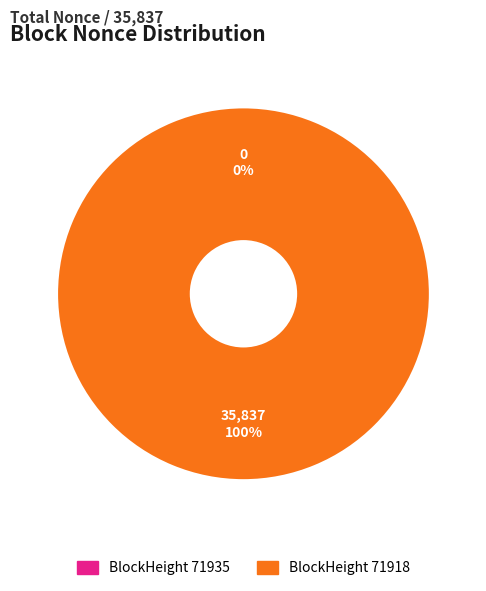

Is there a majority slice in this chart?

Yes